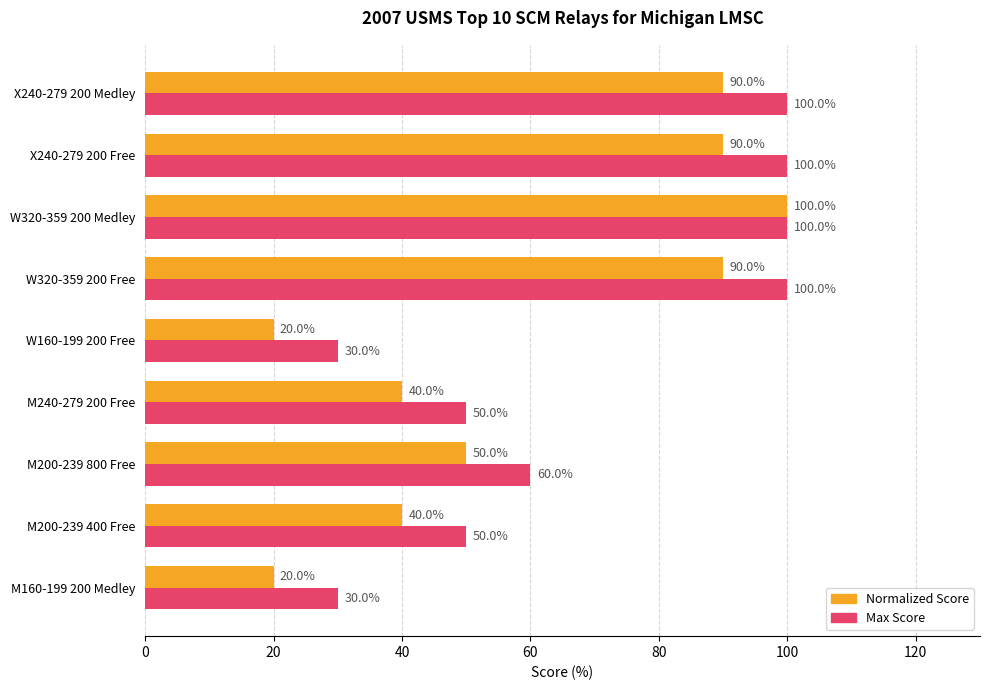

At which label does Normalized Score reach its peak?

W320-359 200 Medley